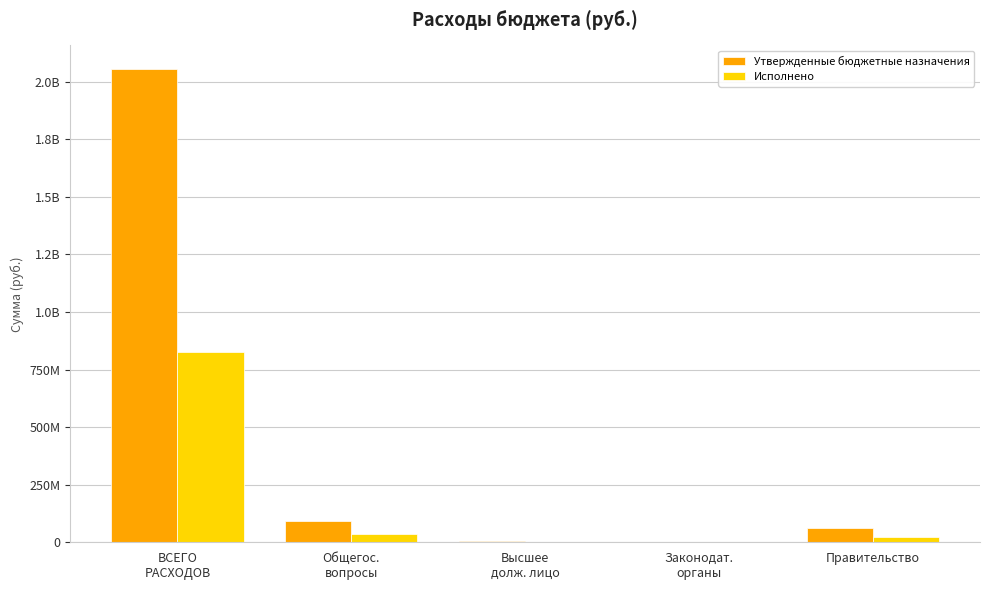

What is the greatest value displayed?

2055231291.5